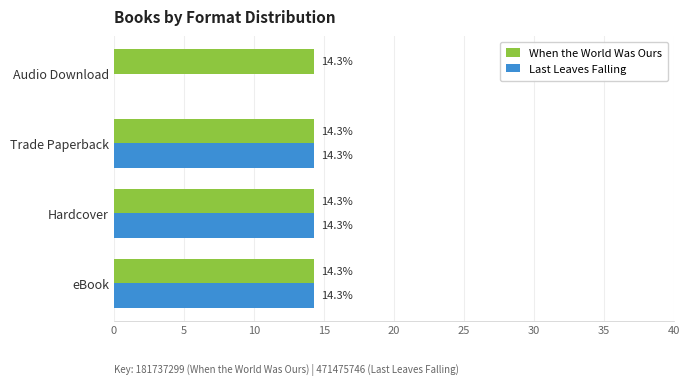

Which series has the largest total across all categories?

When the World Was Ours